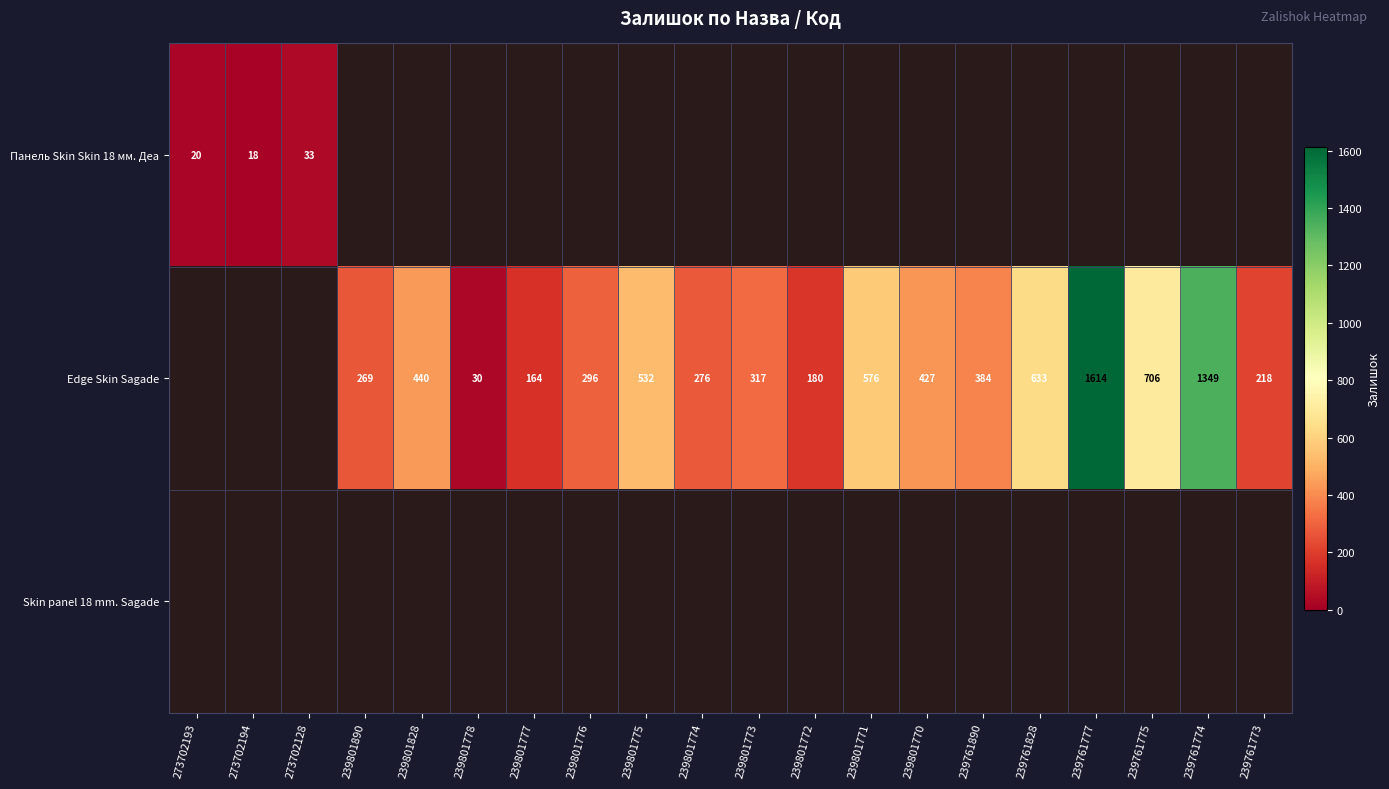

The value of Edge Skin Sagade at 239761777 is 1614. True or false?

True